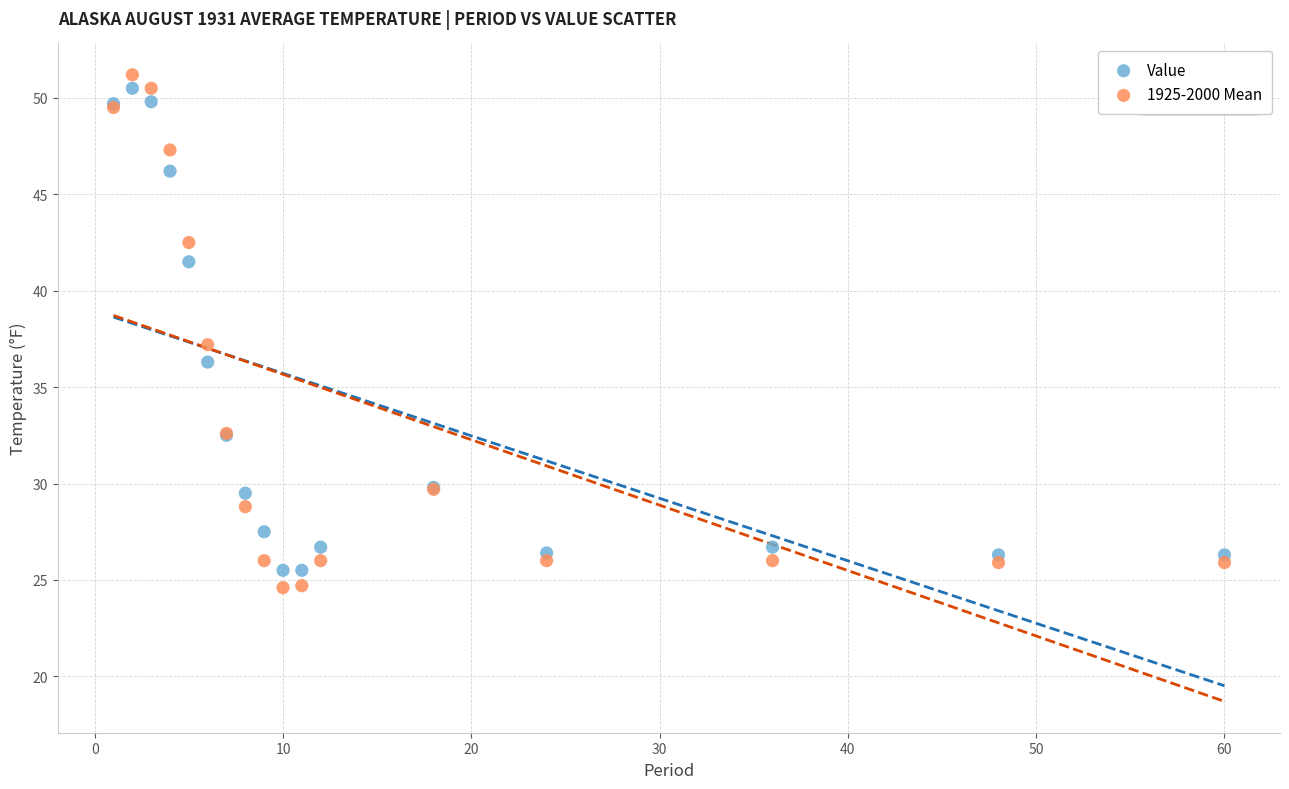

Which series has the largest Y range (max minus min)?

1925-2000 Mean